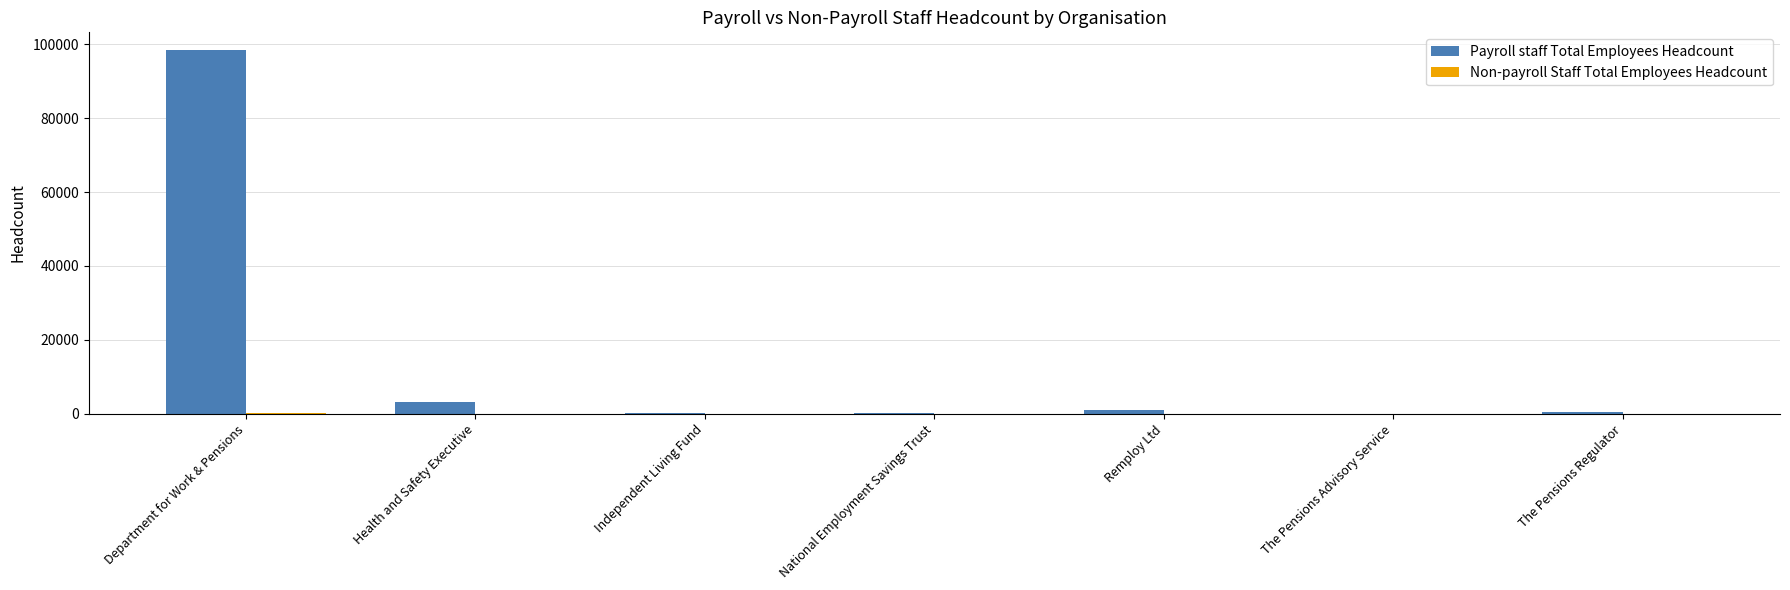

Which category has the highest value across all series?

Department for Work & Pensions